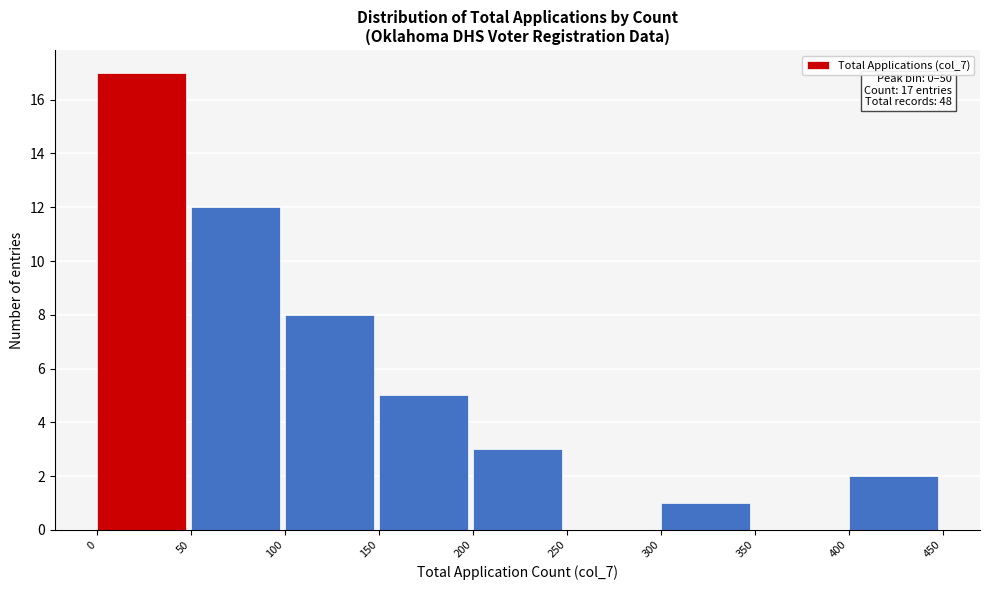

Over which range of the x-axis is the bar tallest?

0 to 50